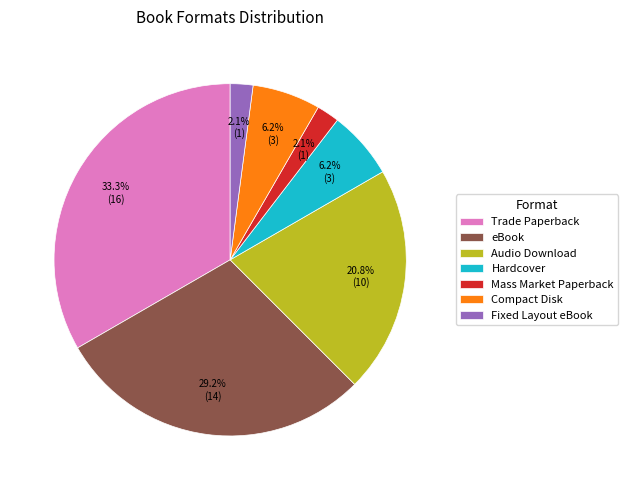

To the nearest percent, what is the average slice percentage?

14%